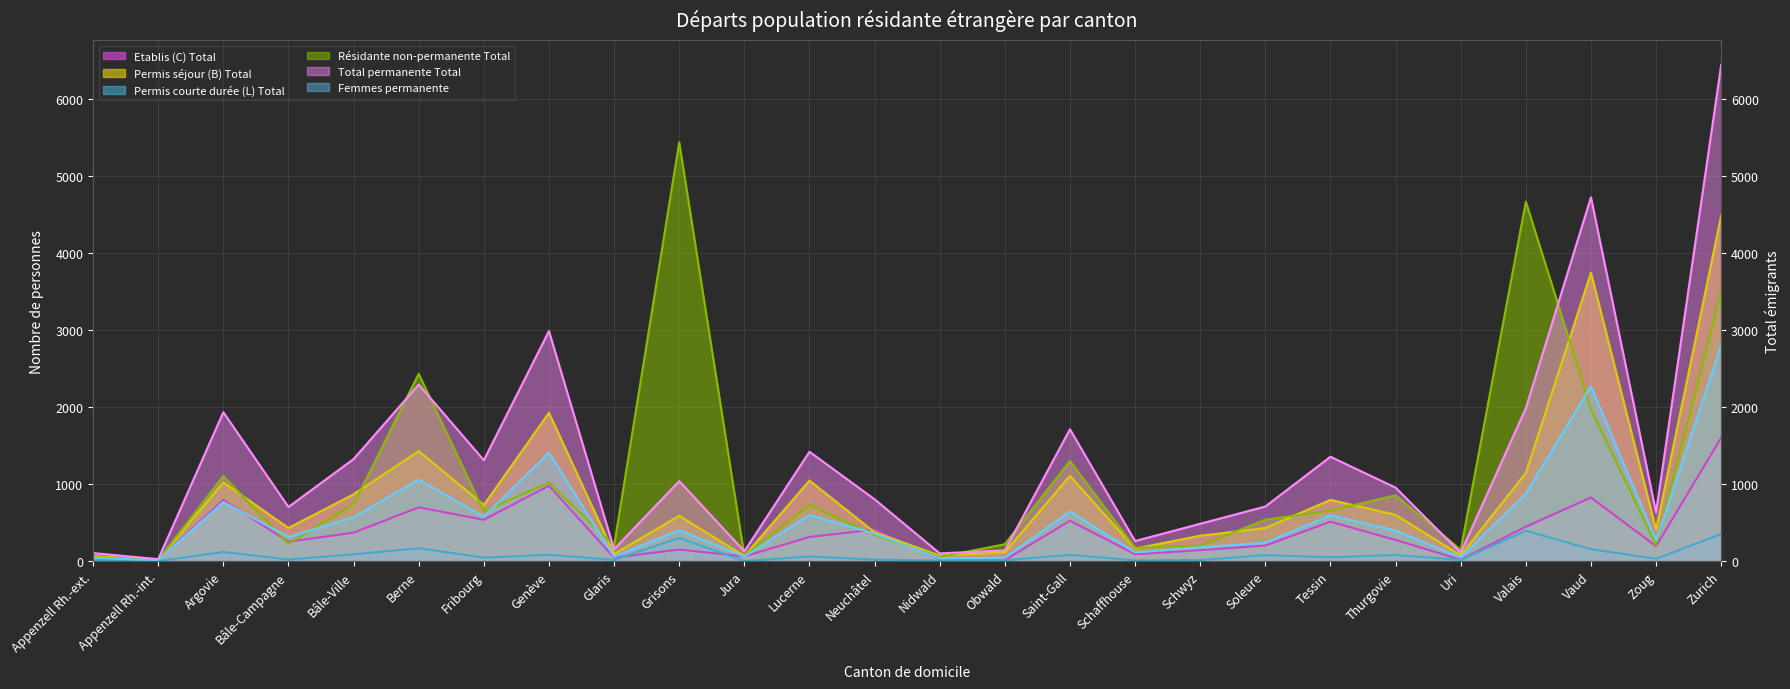

List the labels in order of Résidante non-permanente Total value, largest first.

Grisons, Valais, Zurich, Berne, Vaud, Saint-Gall, Argovie, Genève, Thurgovie, Bâle-Ville, Lucerne, Tessin, Fribourg, Soleure, Neuchâtel, Bâle-Campagne, Obwald, Zoug, Glaris, Schwyz, Schaffhouse, Uri, Jura, Nidwald, Appenzell Rh.-ext., Appenzell Rh.-int.